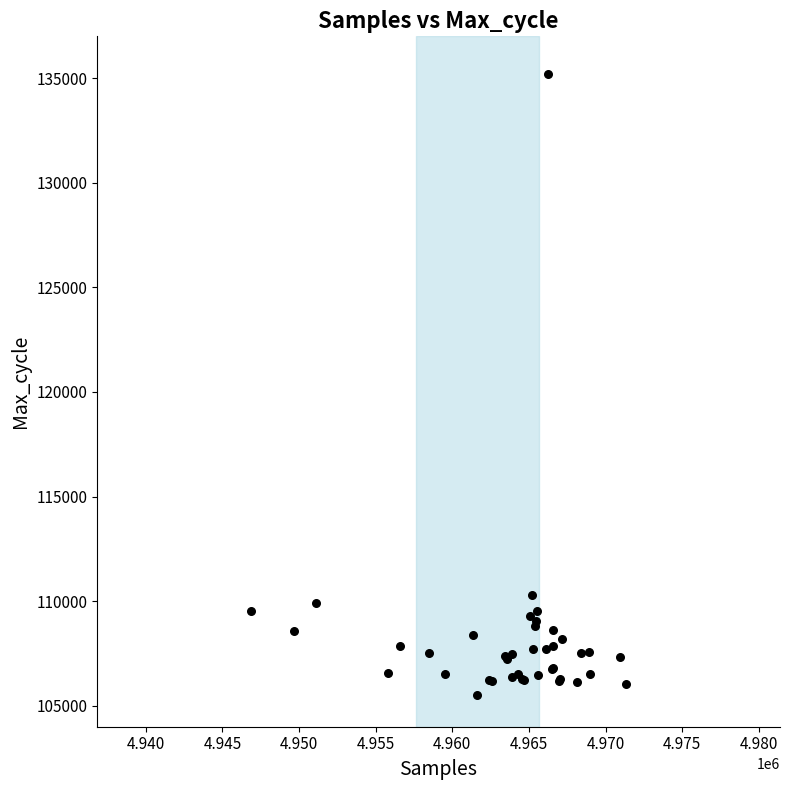

What Y value in the scatter plot is closest to 120357?

110315